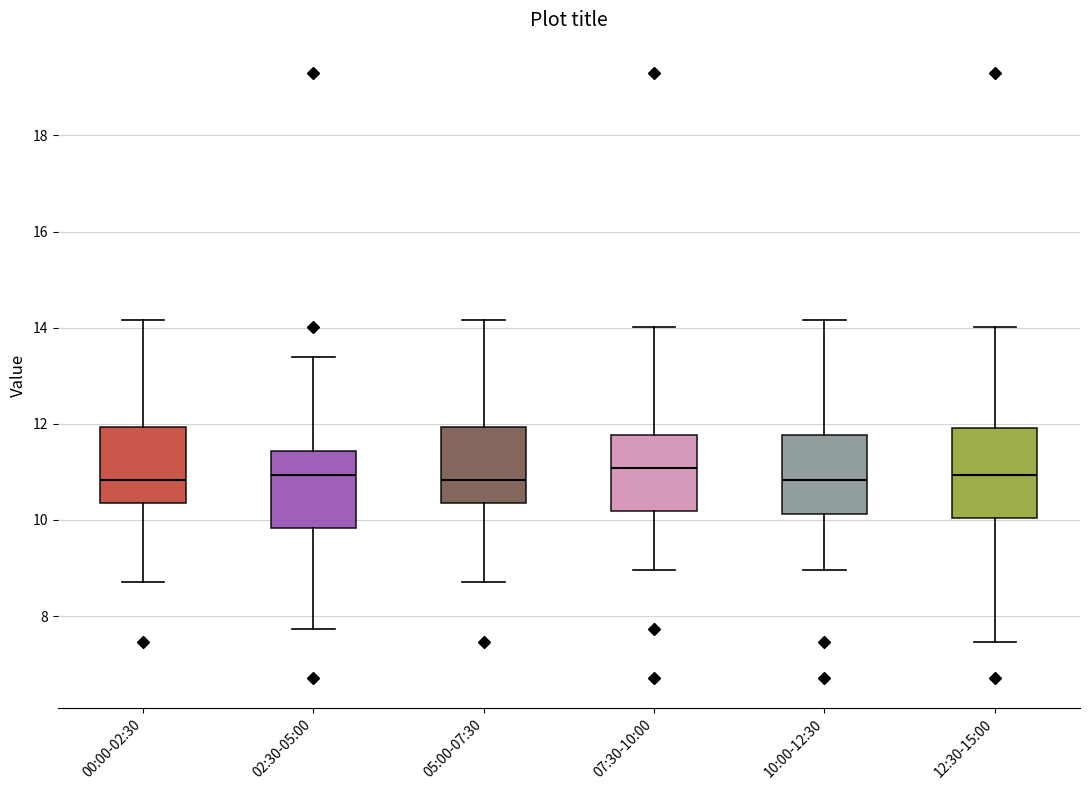

Reading left to right, read every box against the y-axis: the position of its median line, the range the box covers, and the ends of its whiskers. The values are not printed on the chart, so give them approximately, as read against the axis.

00:00-02:30: median 10.8, box 10.4 to 12.0, whiskers 8.8 to 14.2
02:30-05:00: median 11.0, box 9.8 to 11.4, whiskers 7.8 to 13.4
05:00-07:30: median 10.8, box 10.4 to 12.0, whiskers 8.8 to 14.2
07:30-10:00: median 11.0, box 10.2 to 11.8, whiskers 9.0 to 14.0
10:00-12:30: median 10.8, box 10.2 to 11.8, whiskers 9.0 to 14.2
12:30-15:00: median 11.0, box 10.0 to 12.0, whiskers 7.4 to 14.0